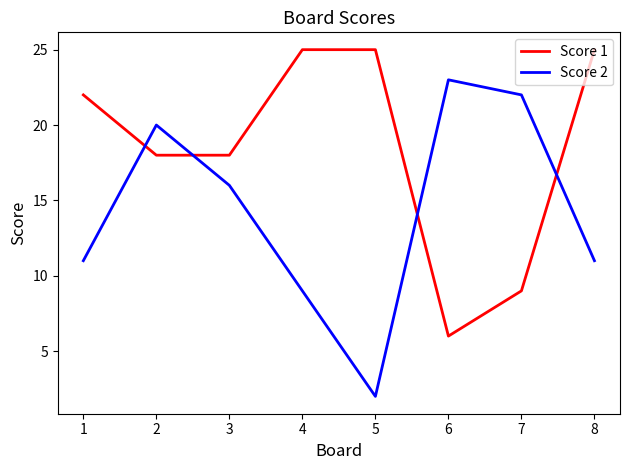

Is this an area chart (filled region under the line)?

No